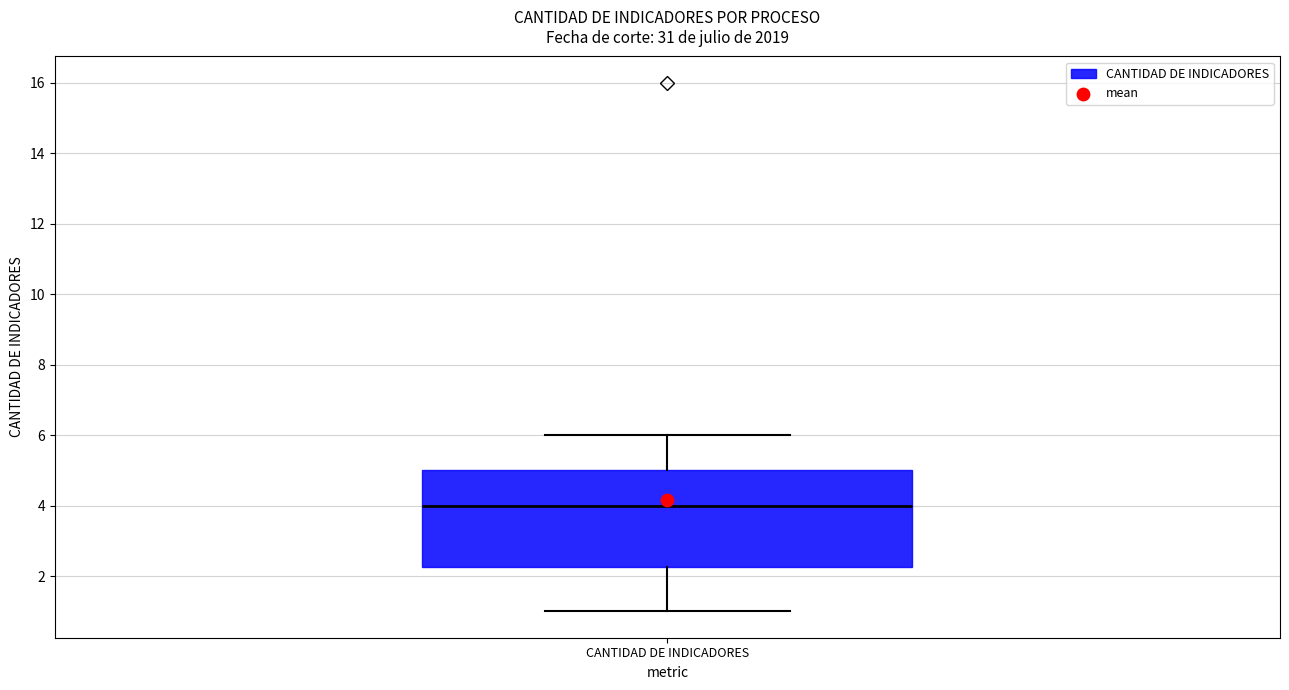

Read this box plot against the y-axis: the position of the median line, the range covered by the box, and the ends of both whiskers. The values are not printed on the chart, so give them approximately, as read against the axis.

median 4.0, box 2.2 to 5.0, whiskers 1.0 to 6.0